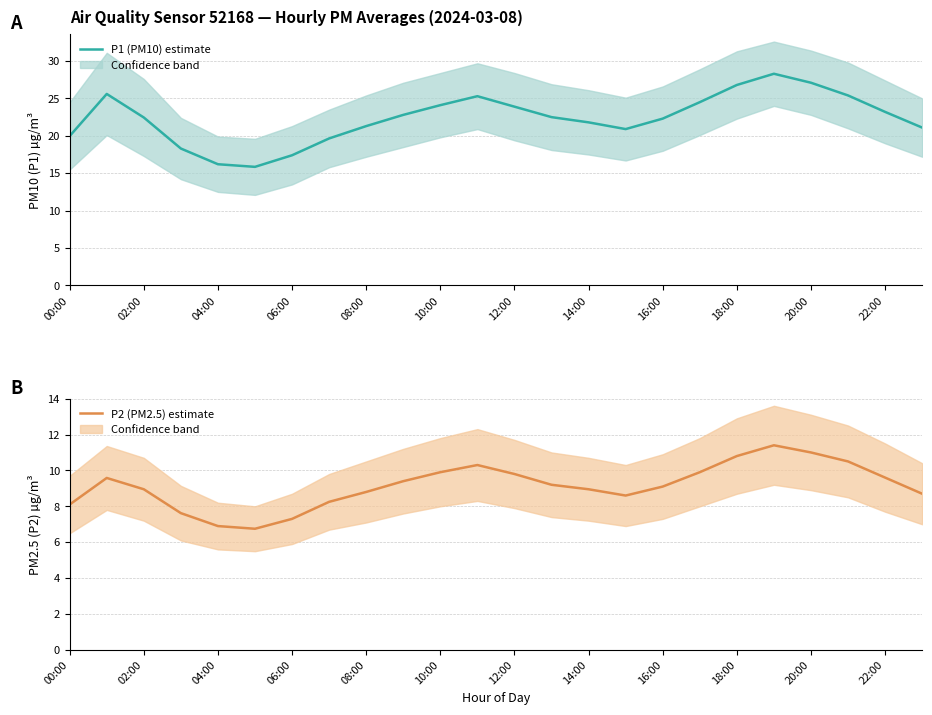

Is the value of P2 (PM2.5) at 18:00 greater than the value of P1 (PM10) at 18:00?

No